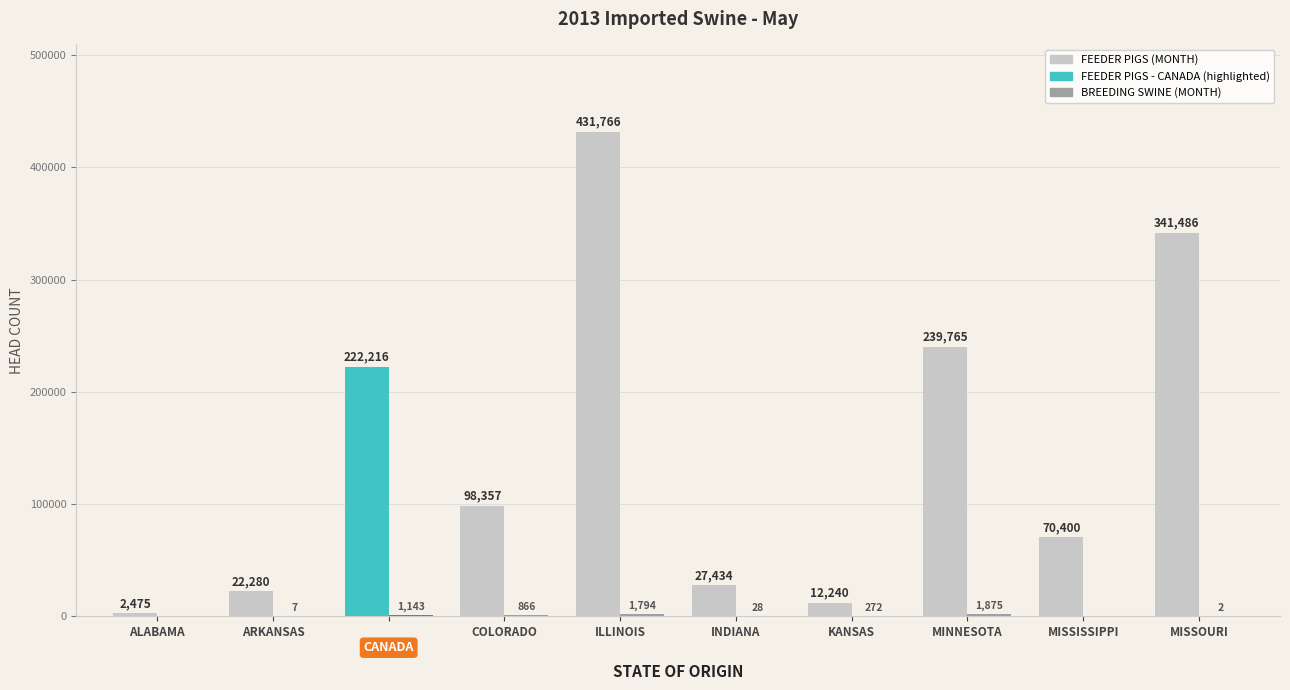

What is the maximum value shown in the chart?

431766